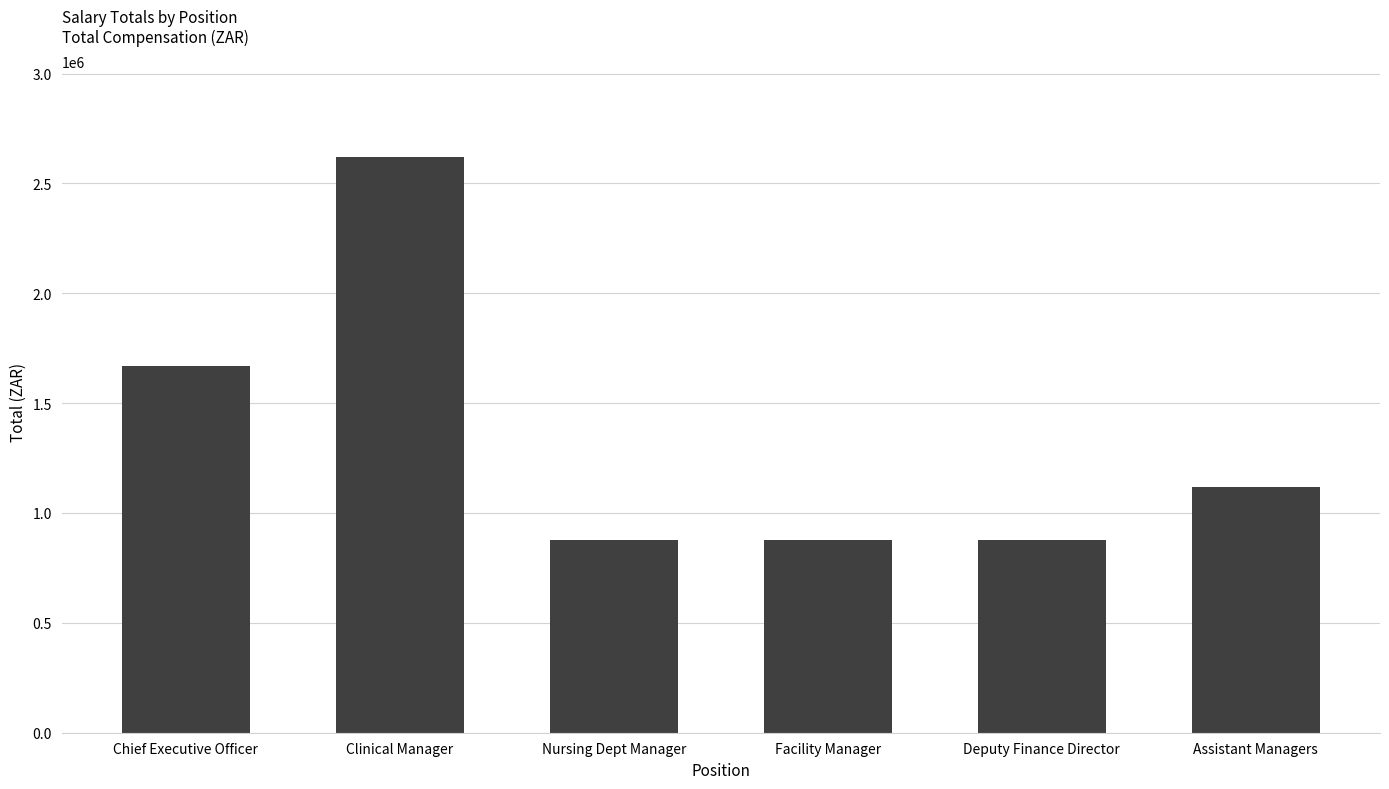

Reading left to right, what are all the values shown in this chart?

1669000	2619000	876108	876108	876108	1119856